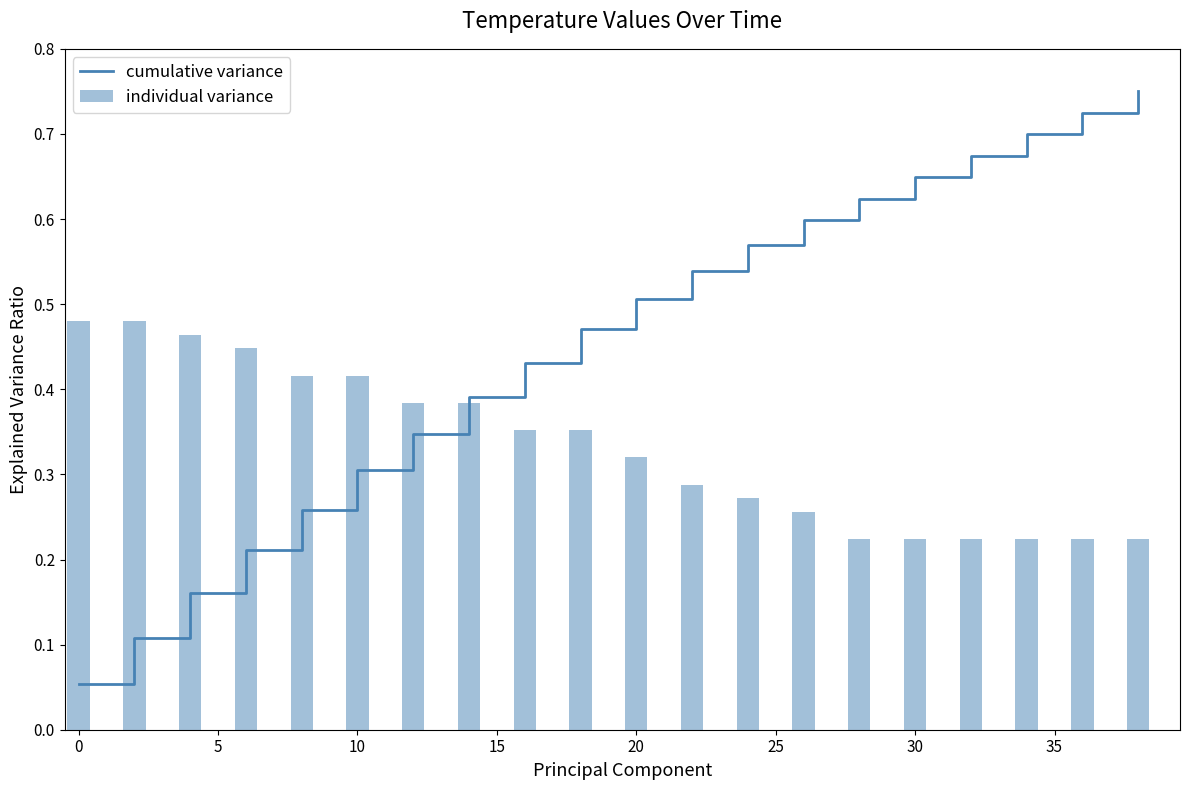

True or false: cumulative variance has a value of 0.1 at 10.

False